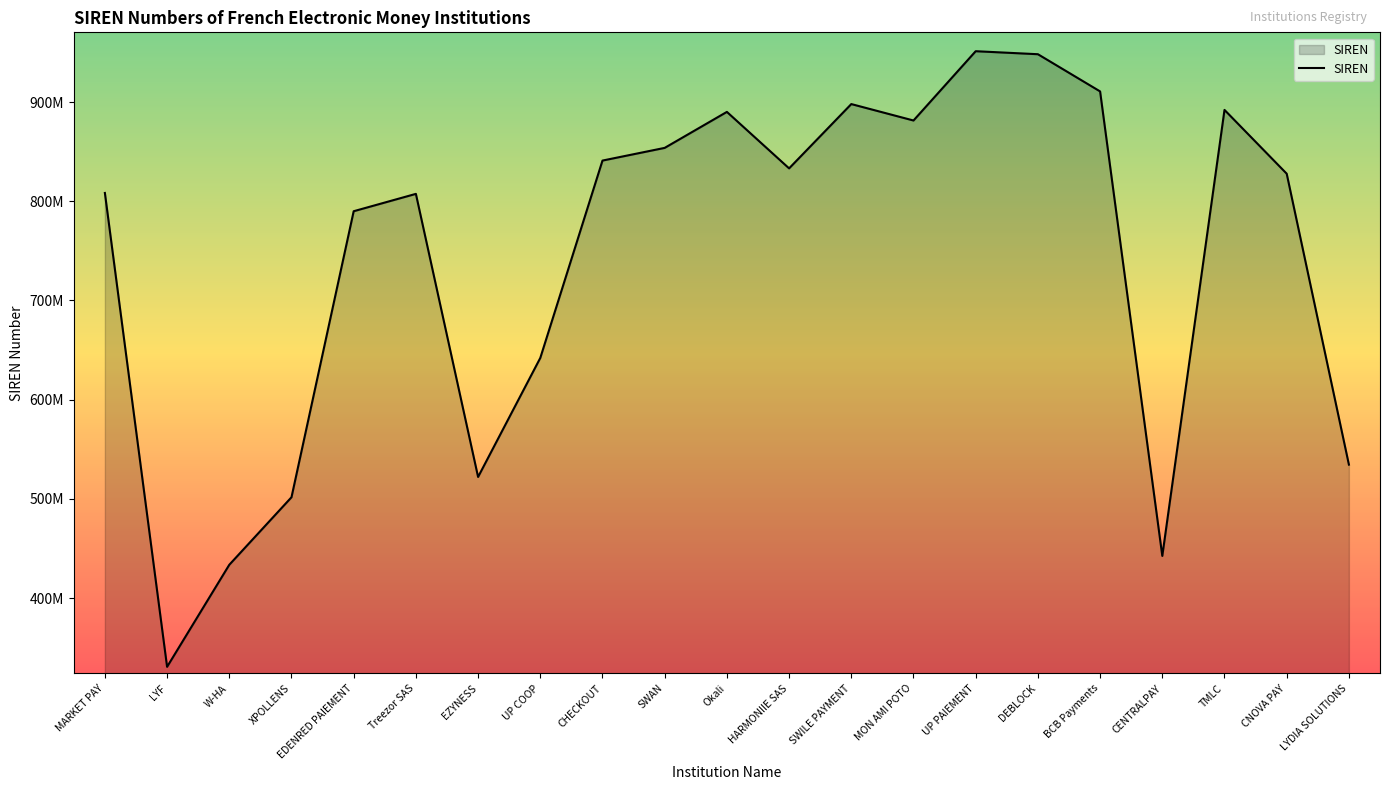

What is the sum of the values at LYF and SWAN?

1184450517